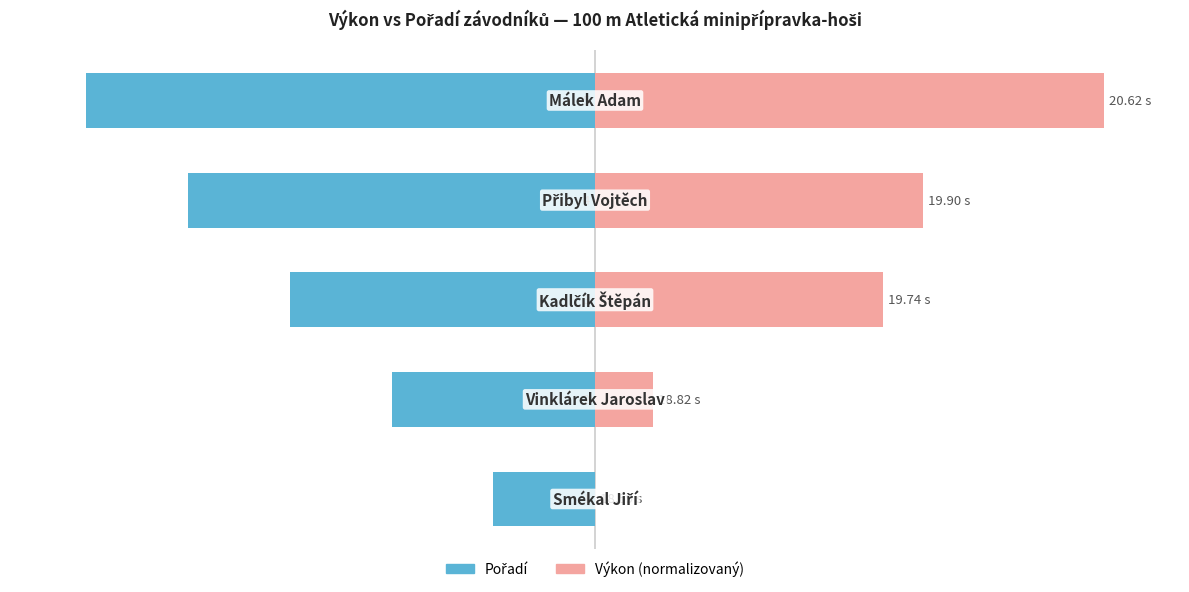

At 3, list the series in order from largest to smallest.

Výkon (normalizovaný), Pořadí